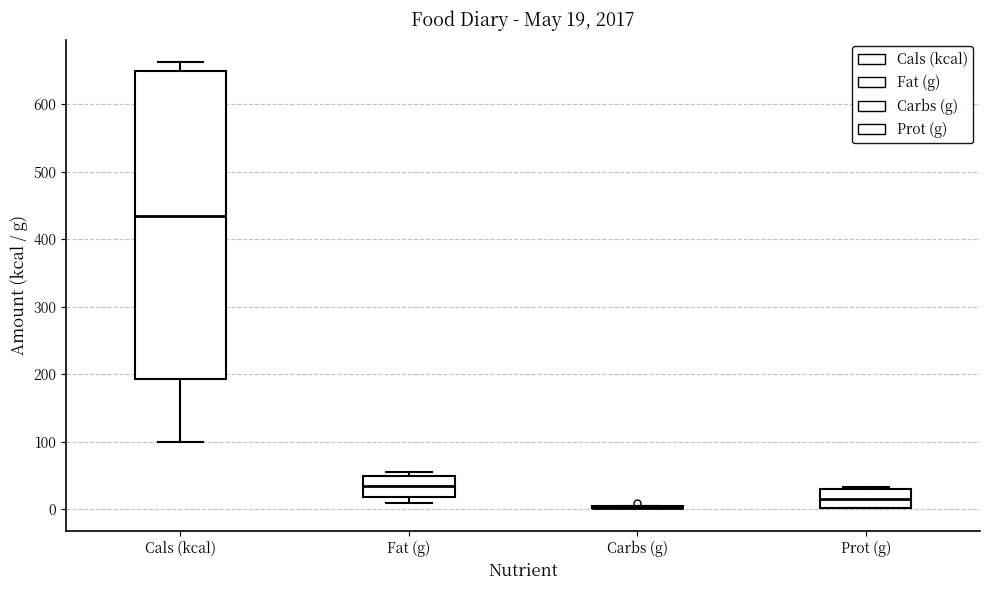

Comparing the boxes themselves (not the whiskers), which one is the tallest?

Cals (kcal)